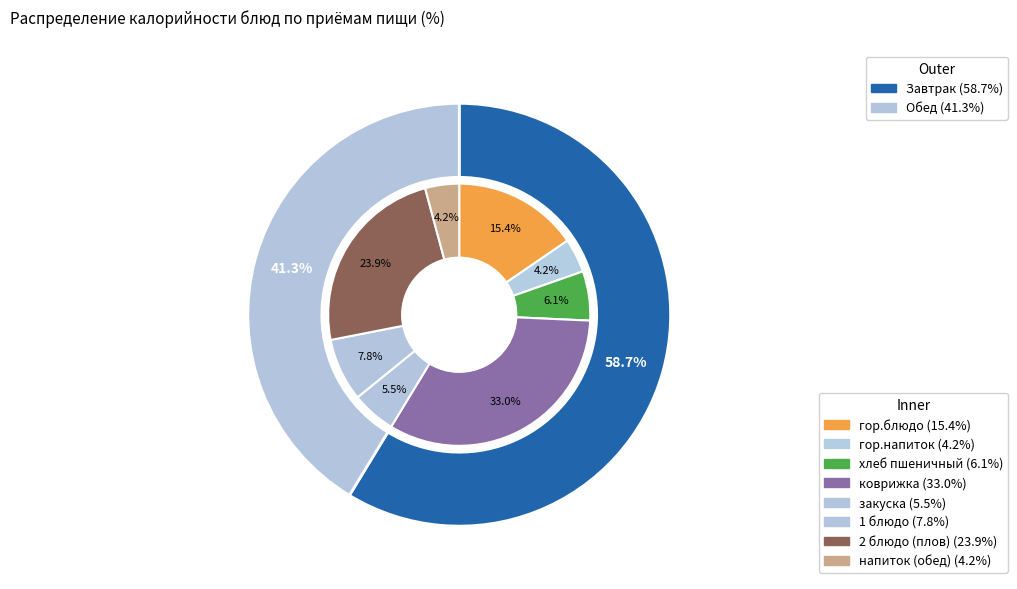

Rank the categories by value from highest to lowest.

коврижка, 2 блюдо (плов), гор.блюдо, 1 блюдо, хлеб пшеничный, закуска, гор.напиток, напиток (обед)